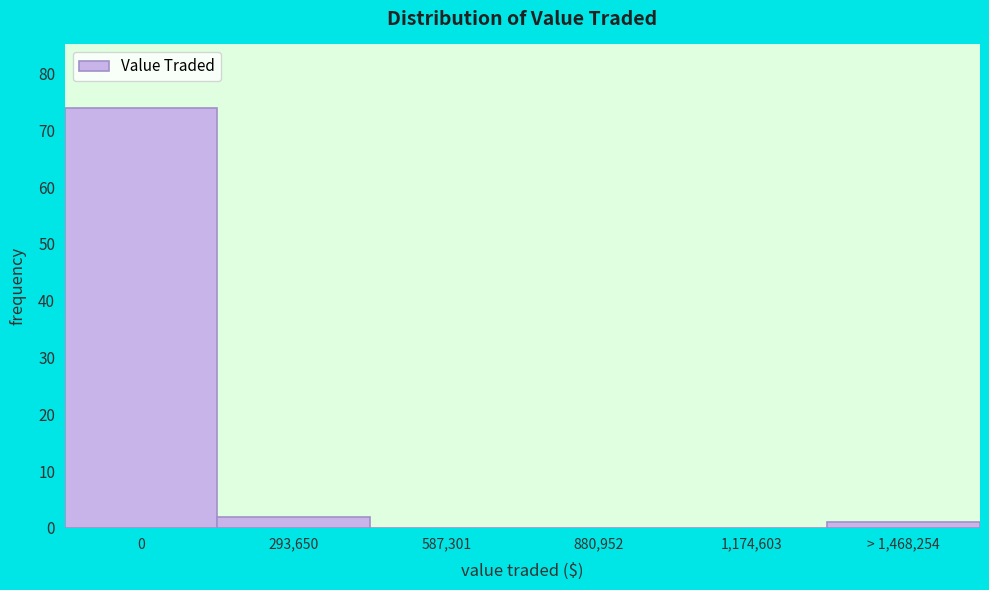

Reading left to right, extract all data points from this chart.

0=74	293,650=2	587,301=0	880,952=0	1,174,603=0	> 1,468,254=1